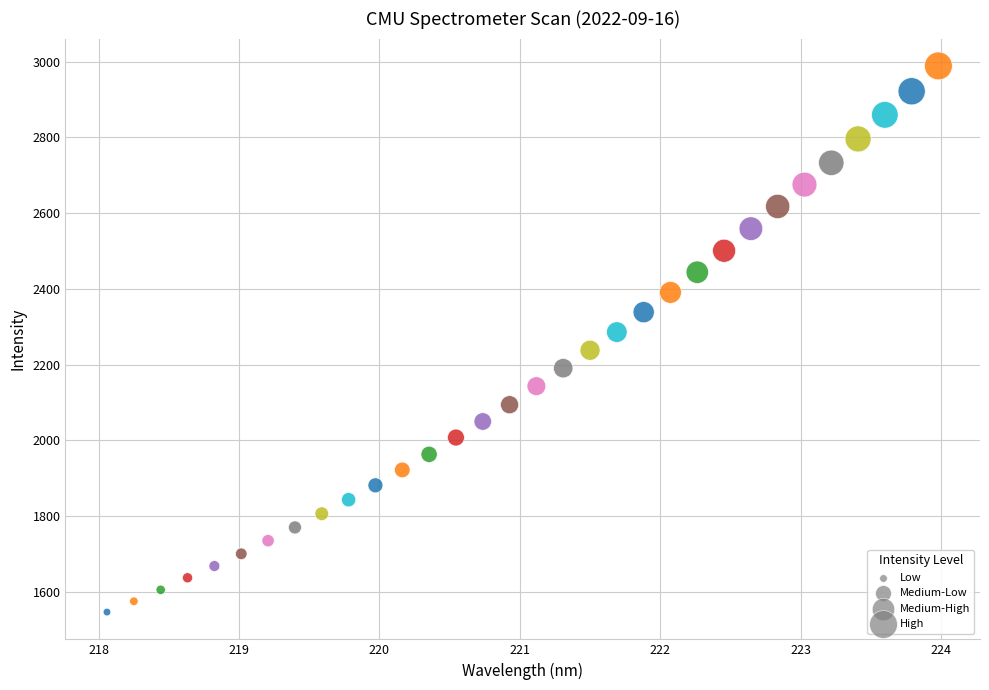

What is the range of X values (max minus min)?

5.9